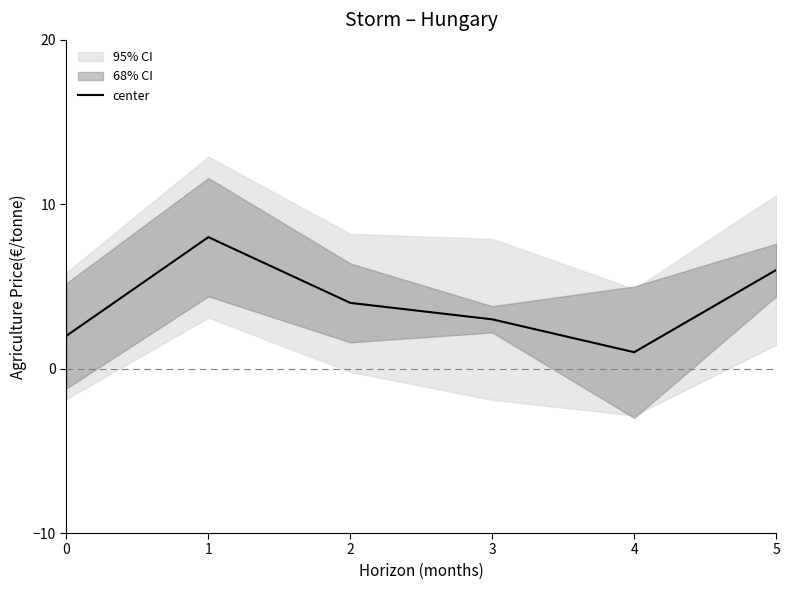

What is the difference between the maximum and second lowest values?

6